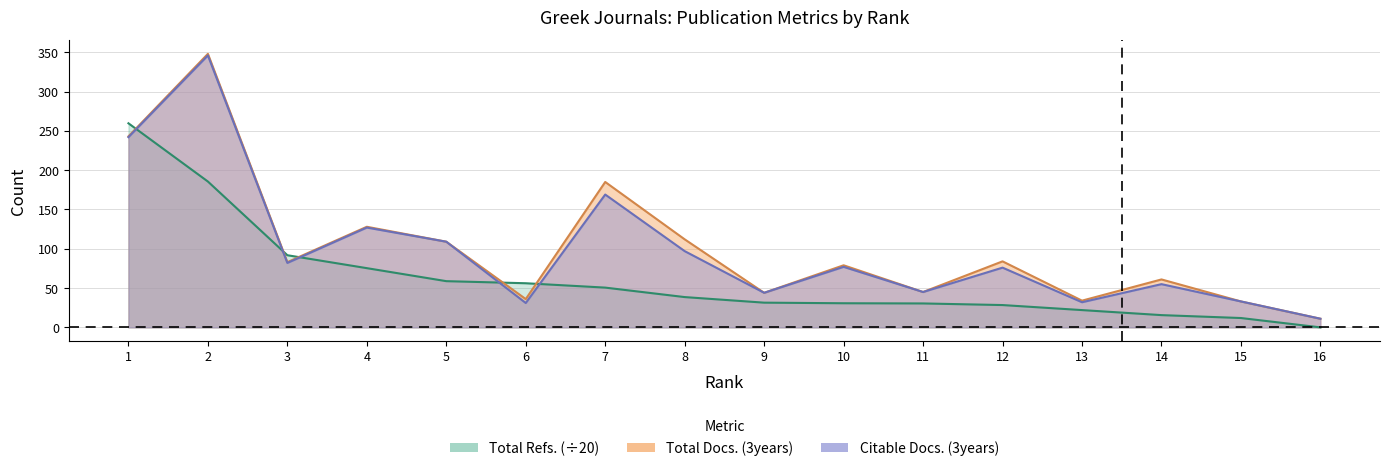

What is the maximum value for Citable Docs. (3years)?

346.0